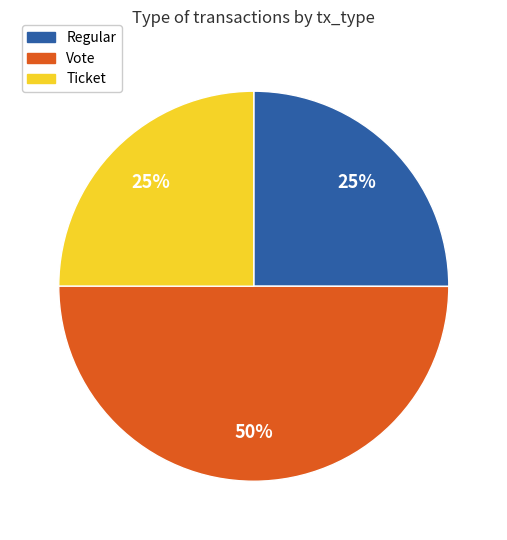

Does Ticket represent more than half of the total?

No